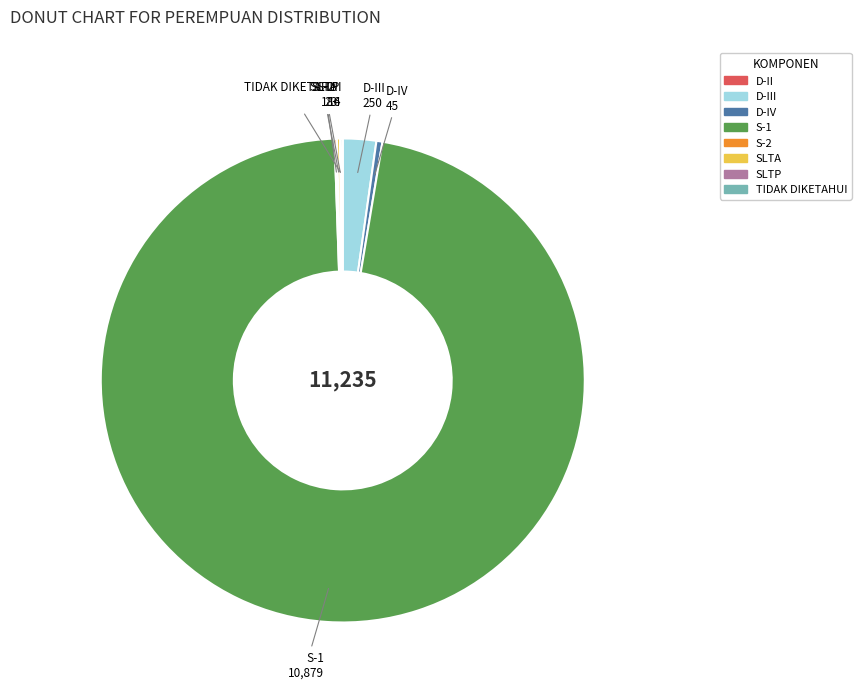

Does any single category account for the majority?

Yes